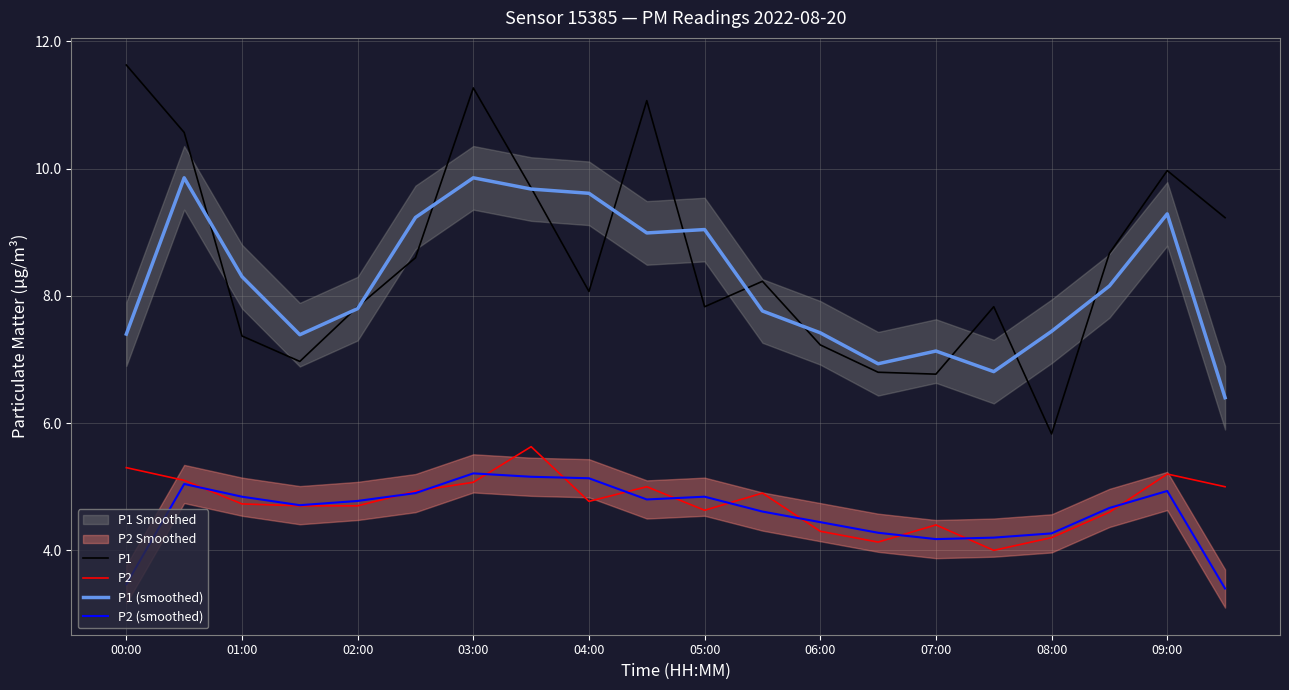

Is it true that P2 equals 2.8 at 08:00?

False